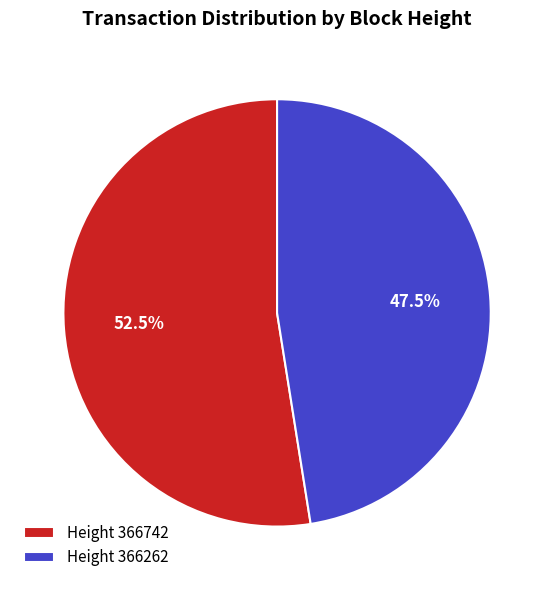

Rank the categories by value from highest to lowest.

Height 366742, Height 366262